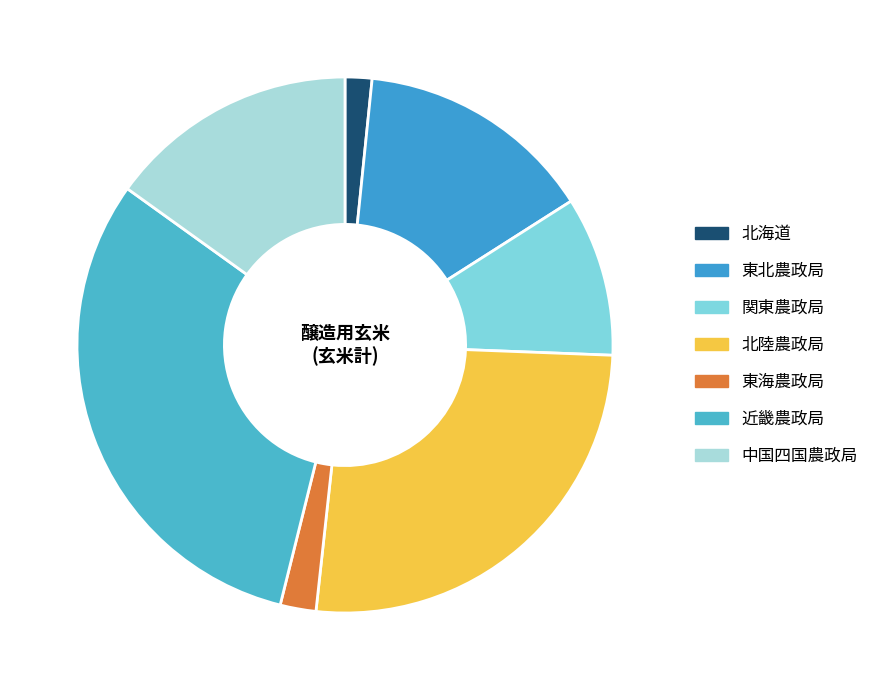

To the nearest percent, what portion does 北陸農政局 represent?

26%